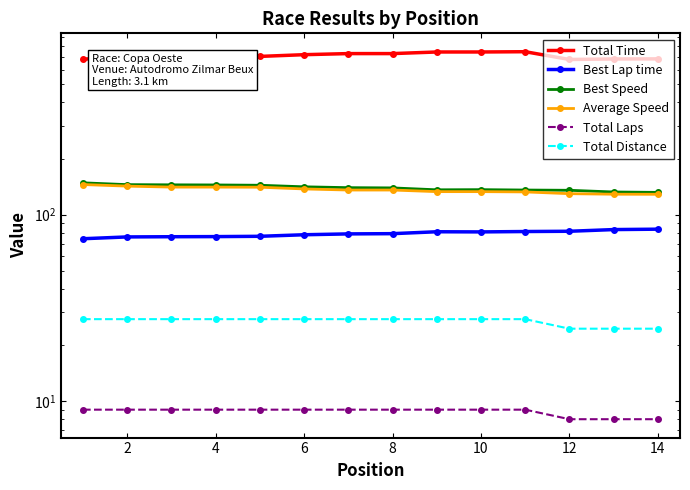

What is the spread (max minus min) of values at 4?

695.9